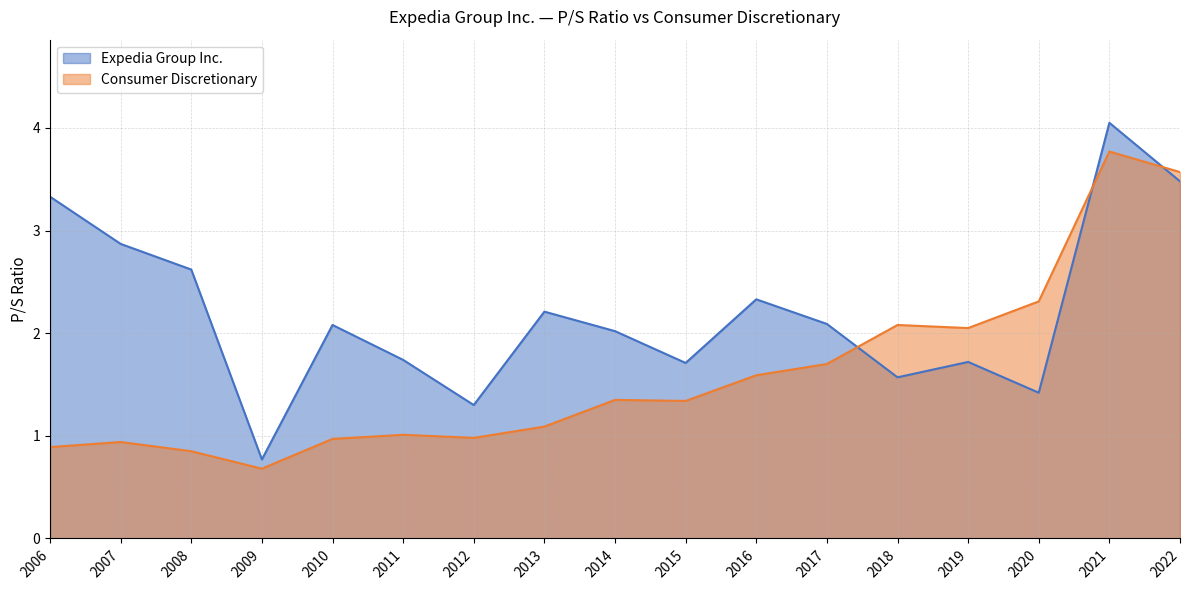

The Expedia Group Inc. series shows 0.3 at 2009-02-19. True or false?

False